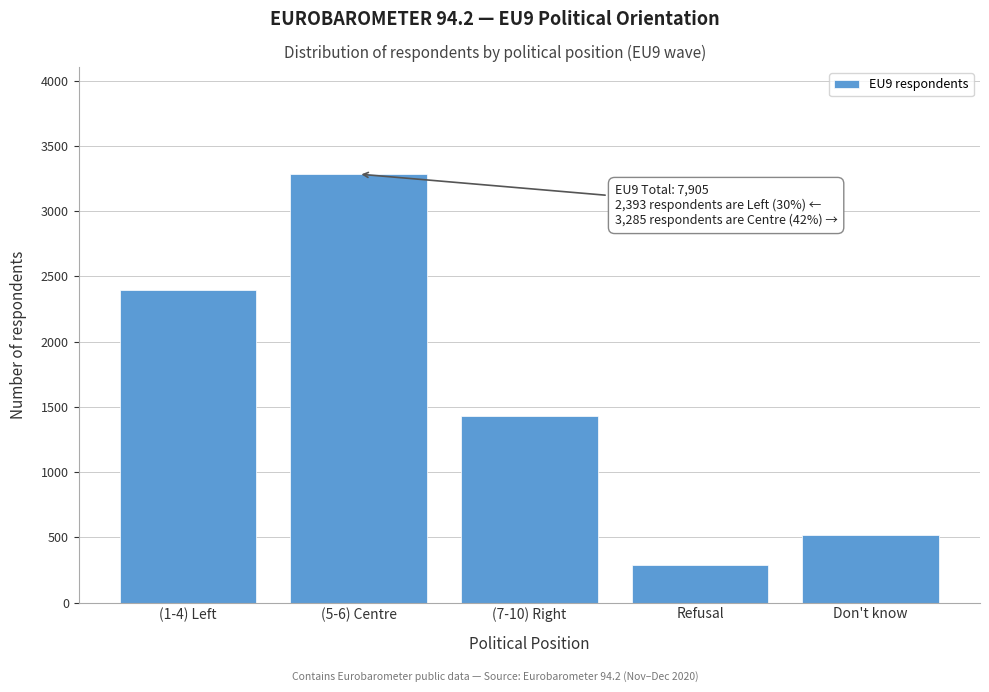

Reading left to right, what are all the values shown in this chart?

2393	3285	1427	285	516